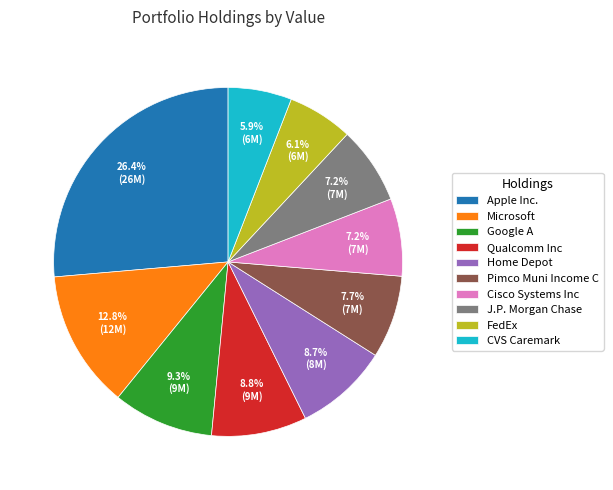

What percentage do Pimco Muni Income C and Apple Inc. together represent?

34.1%